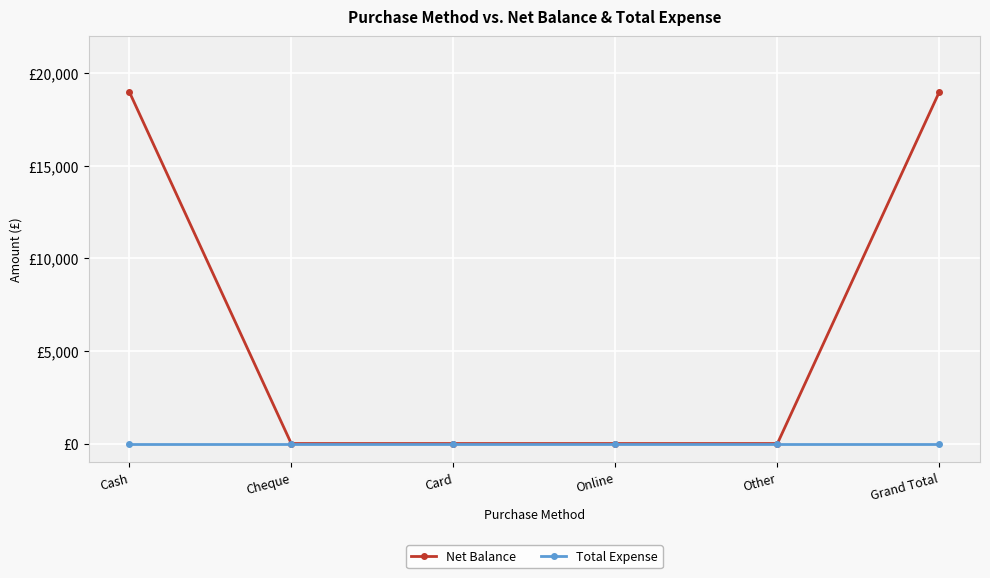

Is this an area chart (filled region under the line)?

No